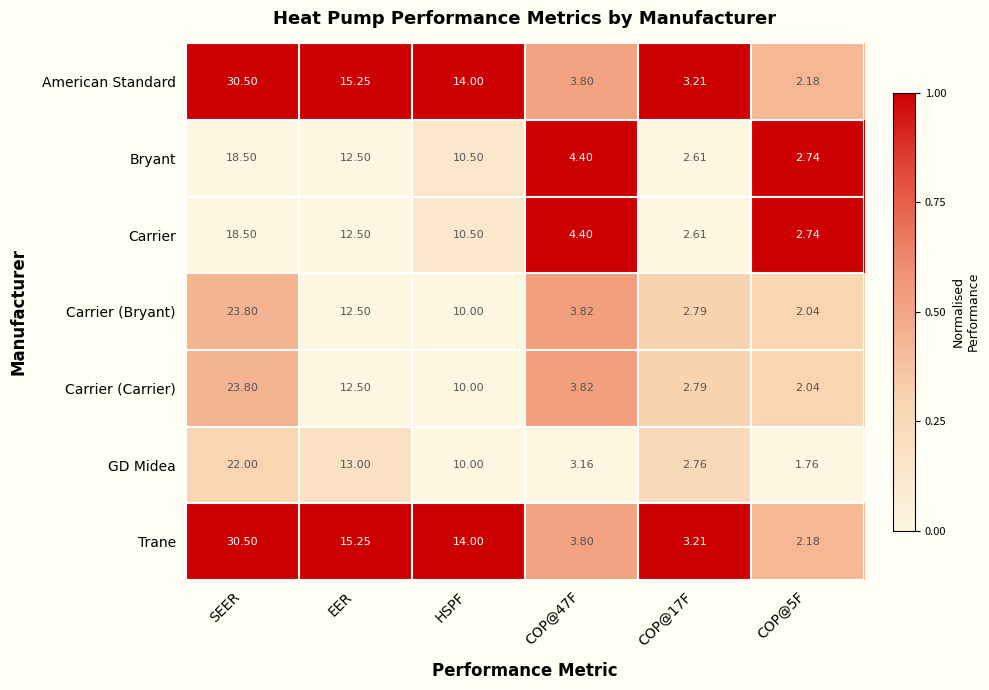

What is the greatest value displayed?

30.5